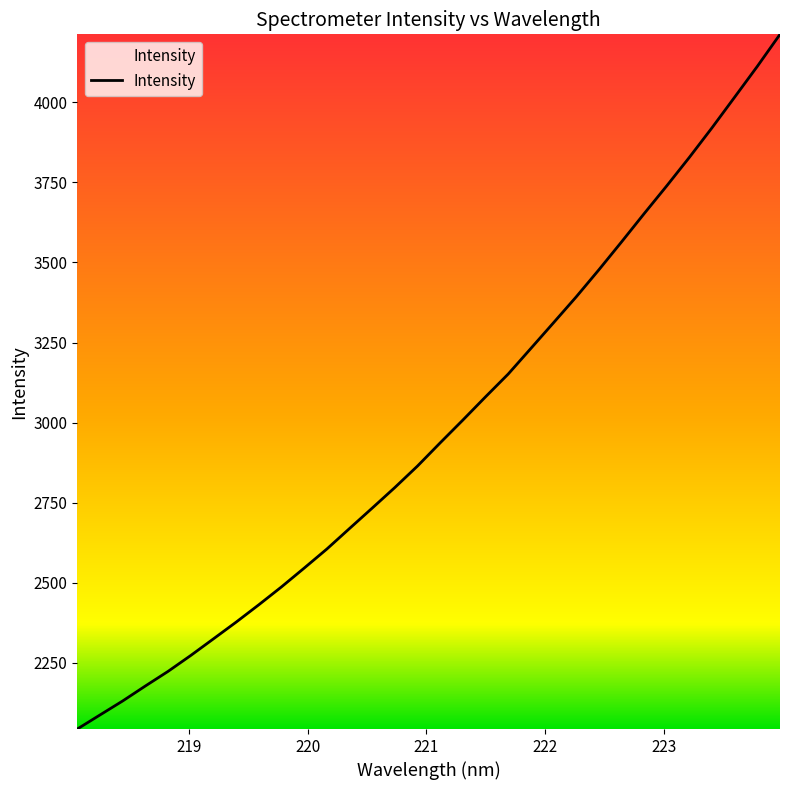

What is the smallest value displayed?

2043.3